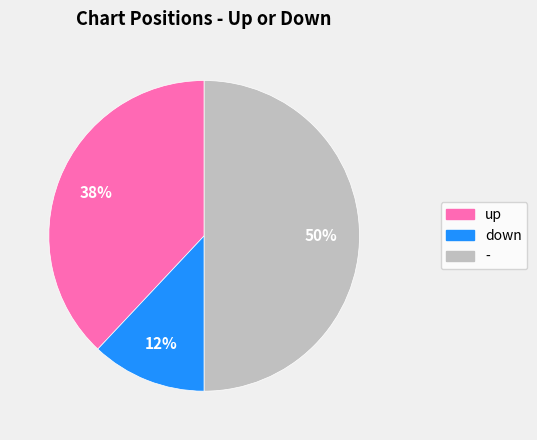

Does down account for over 50% of the chart?

No